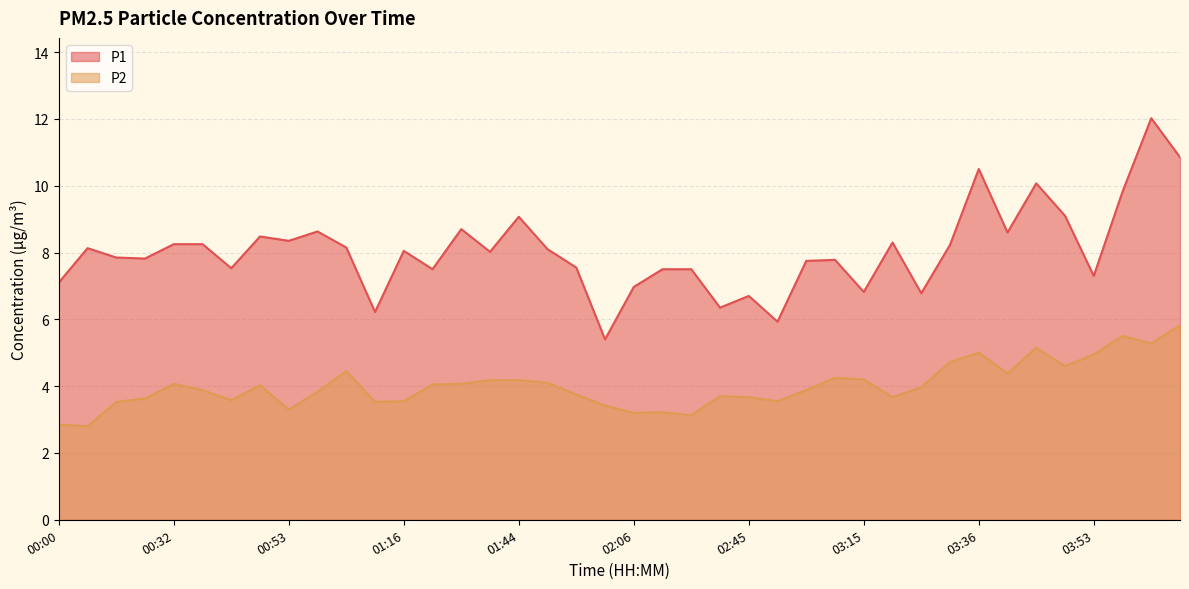

What is the total value across all series at 03:09?

12.0